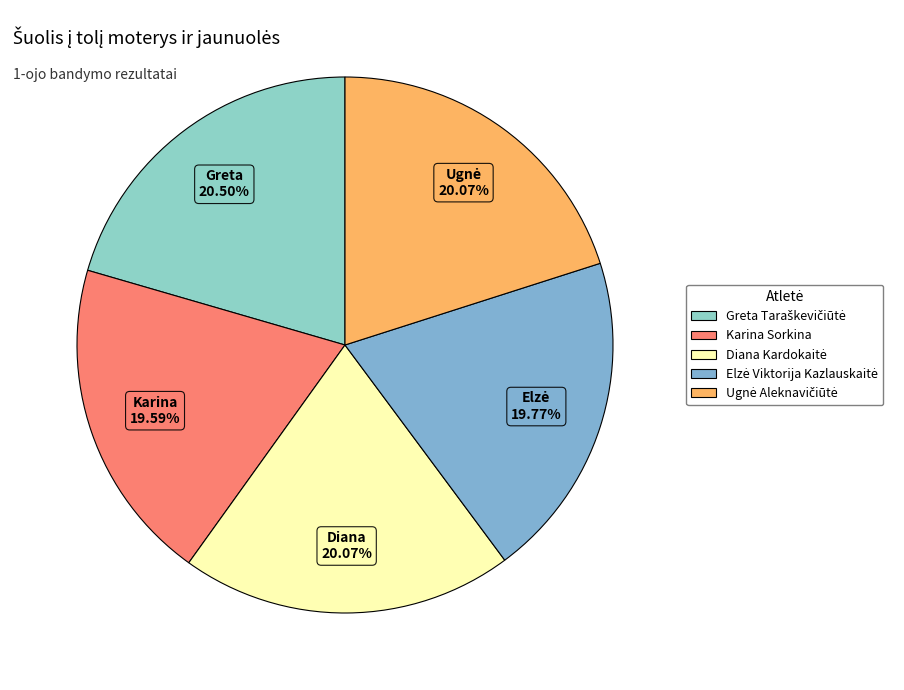

Count the number of slices in the pie.

5